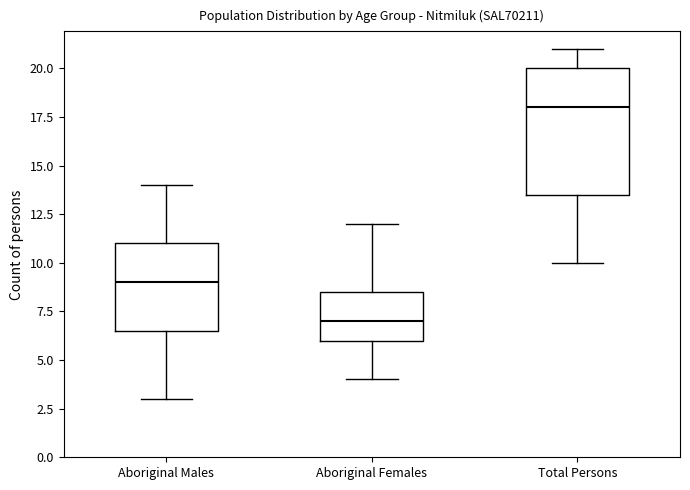

Which box's median line is the lowest?

Aboriginal Females